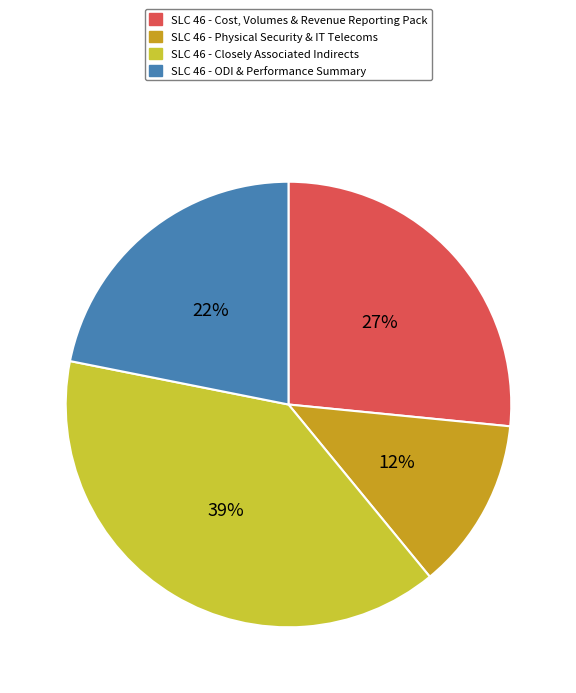

Is there a majority slice in this chart?

No